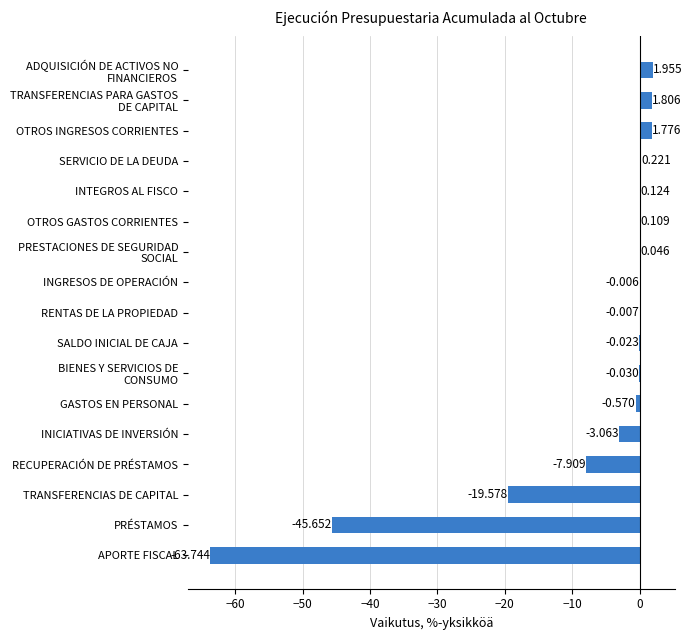

Where is the data nearest to the value -30?

TRANSFERENCIAS DE CAPITAL